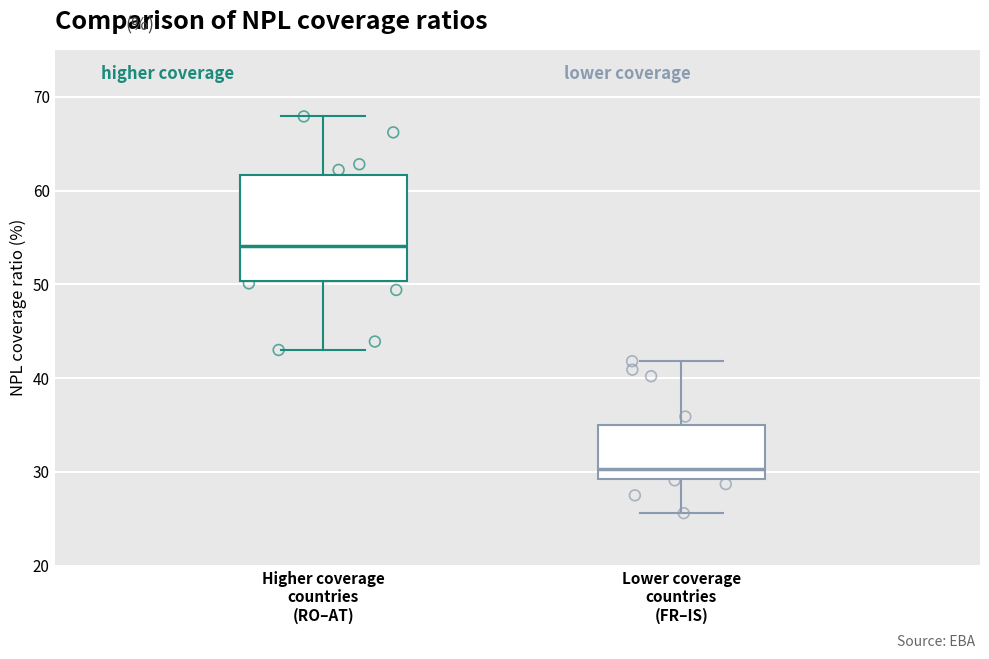

Which box is the tallest, from its lower edge to its upper edge?

Higher coverage countries (RO–AT)